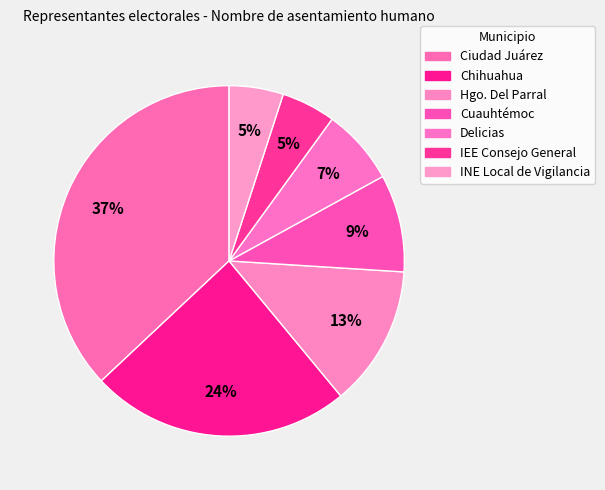

What percentage is the Cuauhtémoc slice, to the nearest percent?

9%